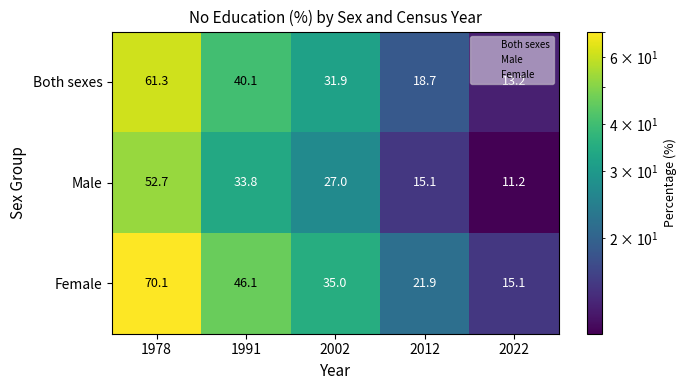

Which series has the largest total across all categories?

Female